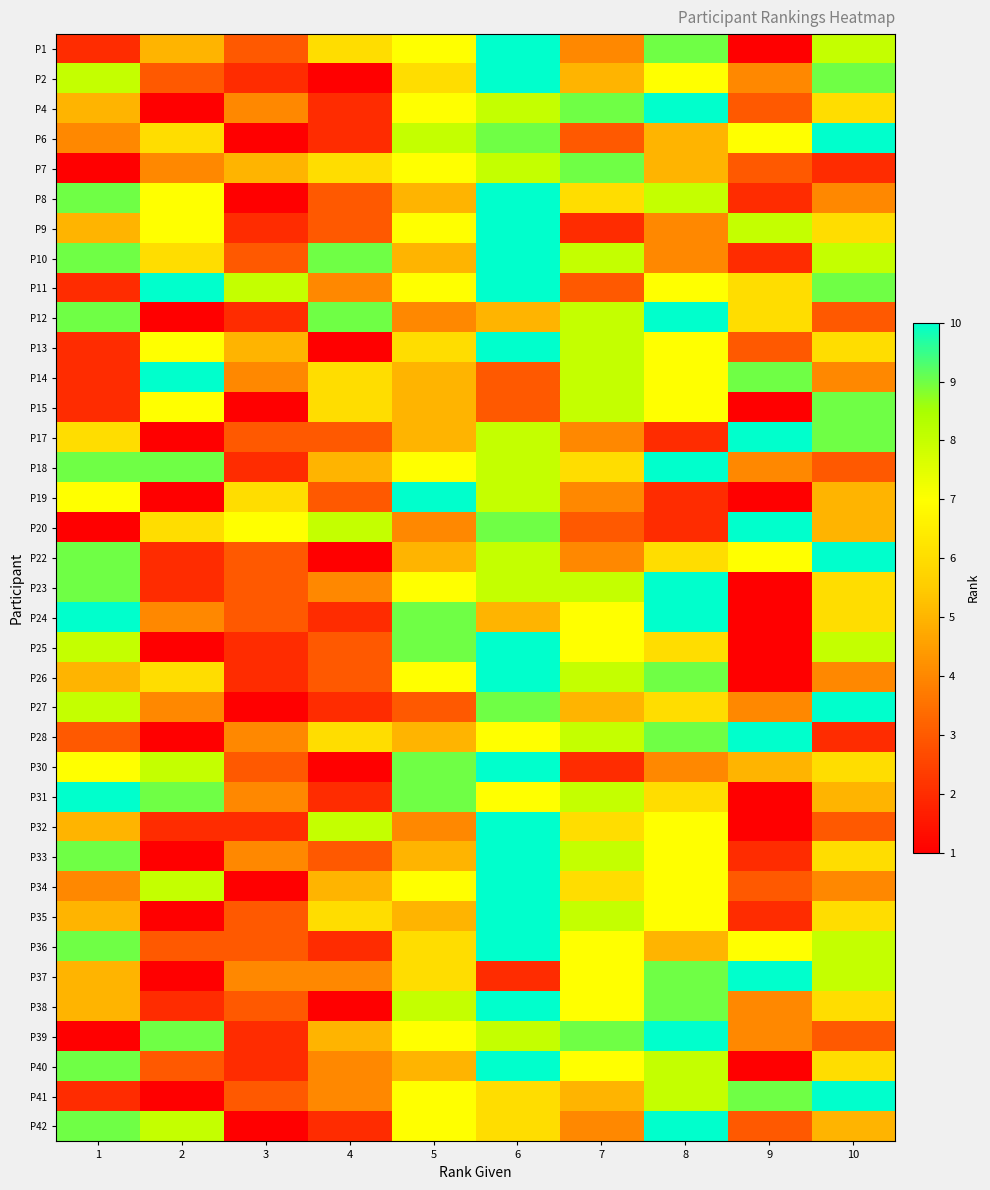

Reading left to right, transcribe all the data shown in this chart.

P1: 1=2	2=5	3=3	4=6	5=7	6=10	7=4	8=9	9=1	10=8
P2: 1=8	2=3	3=2	4=1	5=6	6=10	7=5	8=7	9=4	10=9
P4: 1=5	2=1	3=4	4=2	5=7	6=8	7=9	8=10	9=3	10=6
P6: 1=4	2=6	3=1	4=2	5=8	6=9	7=3	8=5	9=7	10=10
P7: 1=1	2=4	3=5	4=6	5=7	6=8	7=9	8=5	9=3	10=2
P8: 1=9	2=7	3=1	4=3	5=5	6=10	7=6	8=8	9=2	10=4
P9: 1=5	2=7	3=2	4=3	5=7	6=10	7=2	8=4	9=8	10=6
P10: 1=9	2=6	3=3	4=9	5=5	6=10	7=8	8=4	9=2	10=8
P11: 1=2	2=10	3=8	4=4	5=7	6=10	7=3	8=7	9=6	10=9
P12: 1=9	2=1	3=2	4=9	5=4	6=5	7=8	8=10	9=6	10=3
P13: 1=2	2=7	3=5	4=1	5=6	6=10	7=8	8=7	9=3	10=6
P14: 1=2	2=10	3=4	4=6	5=5	6=3	7=8	8=7	9=9	10=4
P15: 1=2	2=7	3=1	4=6	5=5	6=3	7=8	8=7	9=1	10=9
P17: 1=6	2=1	3=3	4=3	5=5	6=8	7=4	8=2	9=10	10=9
P18: 1=9	2=9	3=2	4=5	5=7	6=8	7=6	8=10	9=4	10=3
P19: 1=7	2=1	3=6	4=3	5=10	6=8	7=4	8=2	9=1	10=5
P20: 1=1	2=6	3=7	4=8	5=4	6=9	7=3	8=2	9=10	10=5
P22: 1=9	2=2	3=3	4=1	5=5	6=8	7=4	8=6	9=7	10=10
P23: 1=9	2=2	3=3	4=4	5=7	6=8	7=8	8=10	9=1	10=6
P24: 1=10	2=4	3=3	4=2	5=9	6=5	7=7	8=10	9=1	10=6
P25: 1=8	2=1	3=2	4=3	5=9	6=10	7=7	8=6	9=1	10=8
P26: 1=5	2=6	3=2	4=3	5=7	6=10	7=8	8=9	9=1	10=4
P27: 1=8	2=4	3=1	4=2	5=3	6=9	7=5	8=6	9=4	10=10
P28: 1=3	2=1	3=4	4=6	5=5	6=7	7=8	8=9	9=10	10=2
P30: 1=7	2=8	3=3	4=1	5=9	6=10	7=2	8=4	9=5	10=6
P31: 1=10	2=9	3=4	4=2	5=9	6=7	7=8	8=6	9=1	10=5
P32: 1=5	2=2	3=2	4=8	5=4	6=10	7=6	8=7	9=1	10=3
P33: 1=9	2=1	3=4	4=3	5=5	6=10	7=8	8=7	9=2	10=6
P34: 1=4	2=8	3=1	4=5	5=7	6=10	7=6	8=7	9=3	10=4
P35: 1=5	2=1	3=3	4=6	5=5	6=10	7=8	8=7	9=2	10=6
P36: 1=9	2=3	3=3	4=2	5=6	6=10	7=7	8=5	9=7	10=8
P37: 1=5	2=1	3=4	4=4	5=6	6=2	7=7	8=9	9=10	10=8
P38: 1=5	2=2	3=3	4=1	5=8	6=10	7=7	8=9	9=4	10=6
P39: 1=1	2=9	3=2	4=5	5=7	6=8	7=9	8=10	9=4	10=3
P40: 1=9	2=3	3=2	4=4	5=5	6=10	7=7	8=8	9=1	10=6
P41: 1=2	2=1	3=3	4=4	5=7	6=6	7=5	8=8	9=9	10=10
P42: 1=9	2=8	3=1	4=2	5=7	6=6	7=4	8=10	9=3	10=5